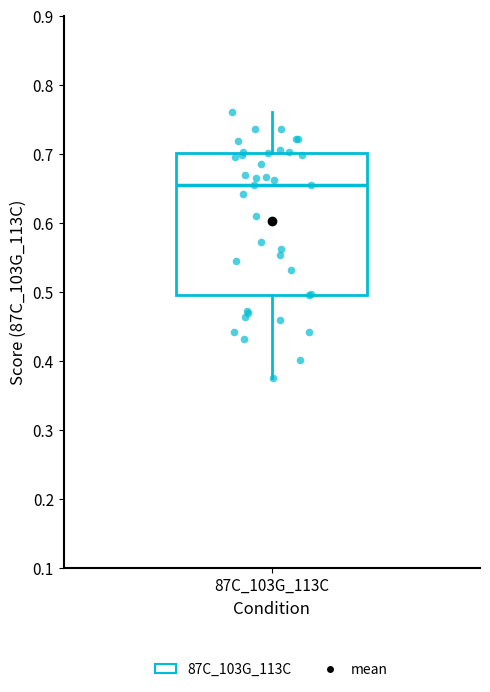

Read this box plot against the y-axis: the position of the median line, the range covered by the box, and the ends of both whiskers. The values are not printed on the chart, so give them approximately, as read against the axis.

median 0.65, box 0.50 to 0.70, whiskers 0.37 to 0.76